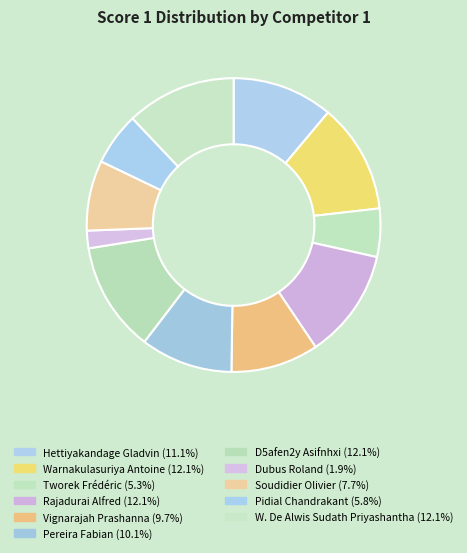

Count the number of slices in the pie.

11